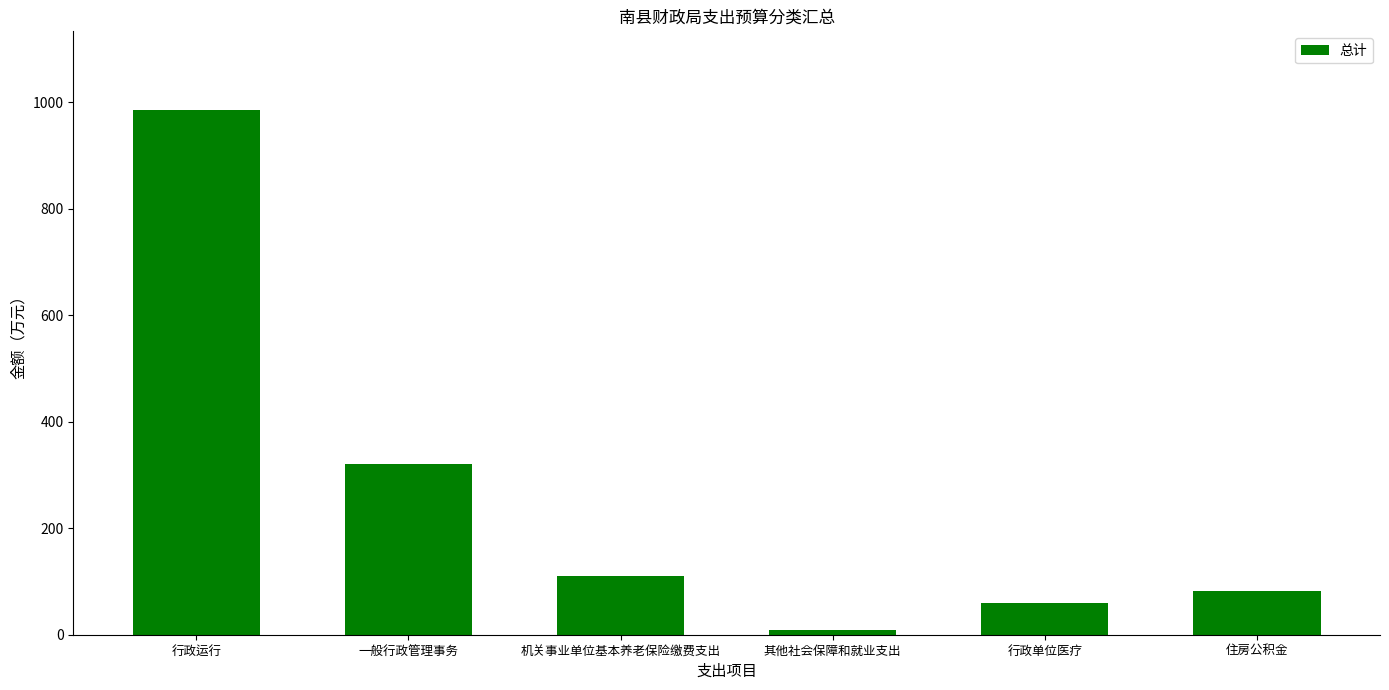

How many bars are there in total?

6